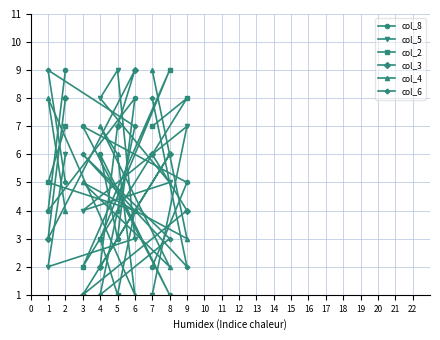

The value of col_2 at 1 is 7. True or false?

False